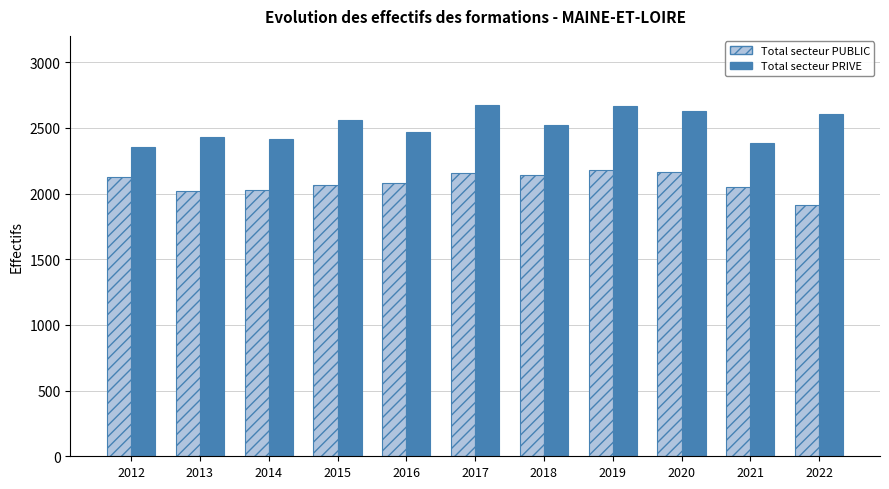

List the series in order of their overall mean, lowest first.

Total secteur PUBLIC, Total secteur PRIVE